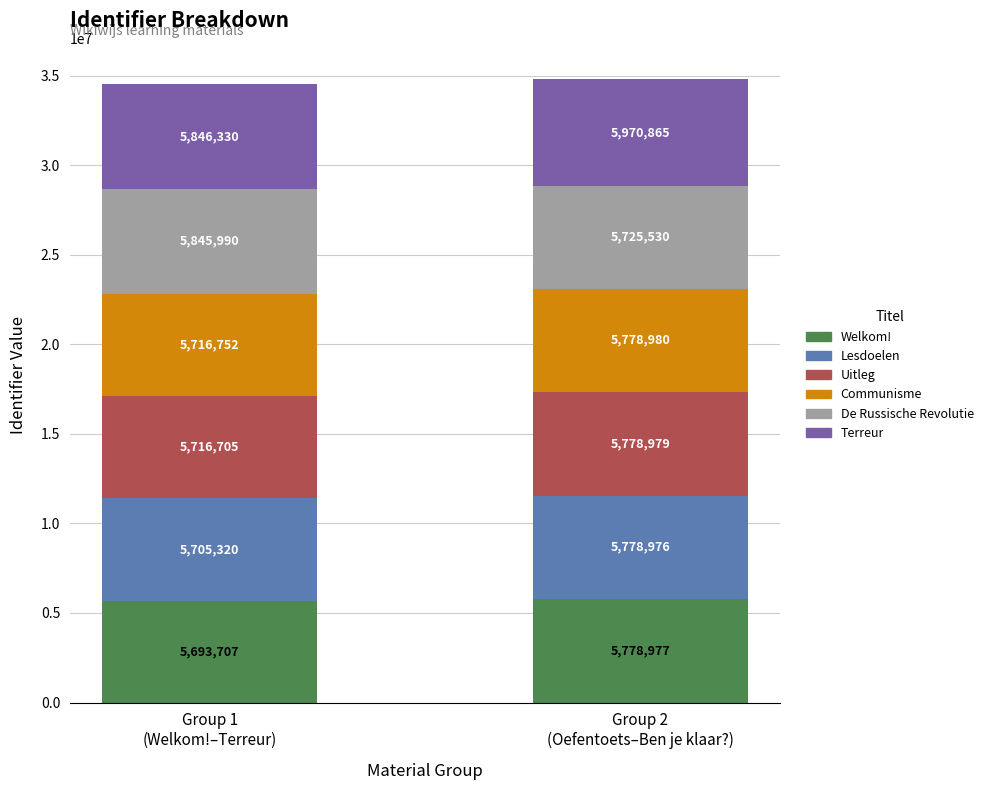

What is the approximate value at Uitleg?

5716705